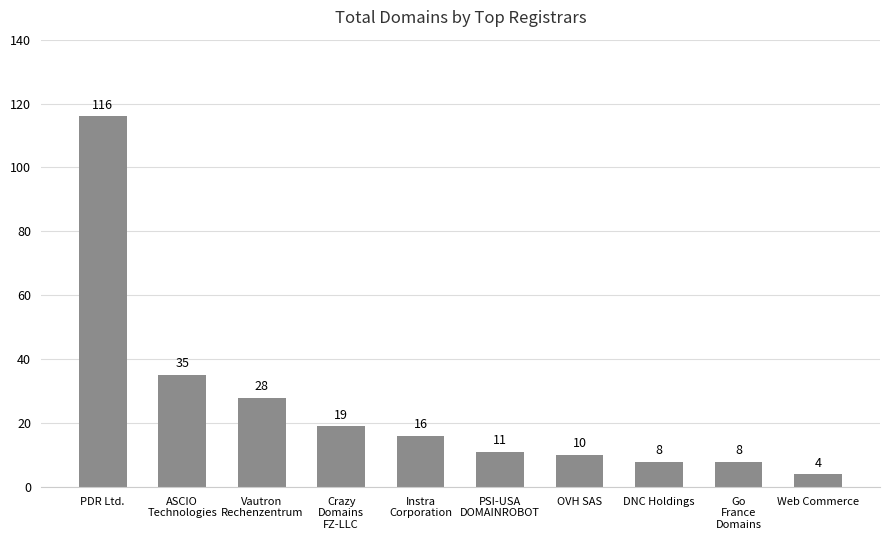

Between Web Commerce and OVH SAS, which is larger?

OVH SAS